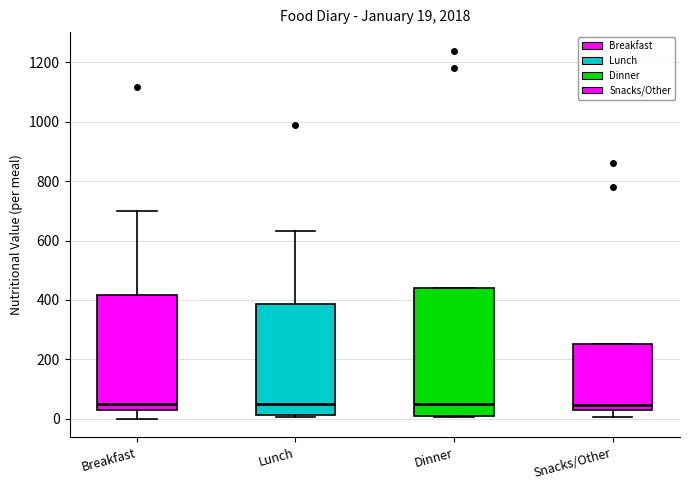

Which box is the tallest, from its lower edge to its upper edge?

Dinner